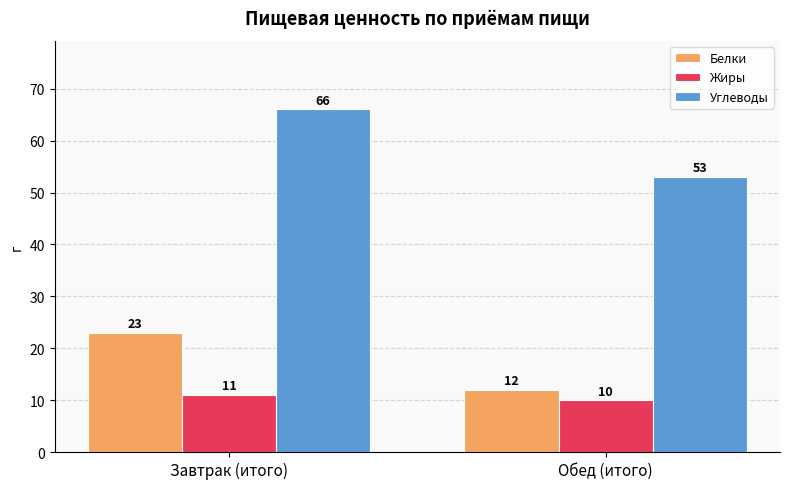

Rank the series by their maximum value, from lowest to highest.

Жиры, Белки, Углеводы